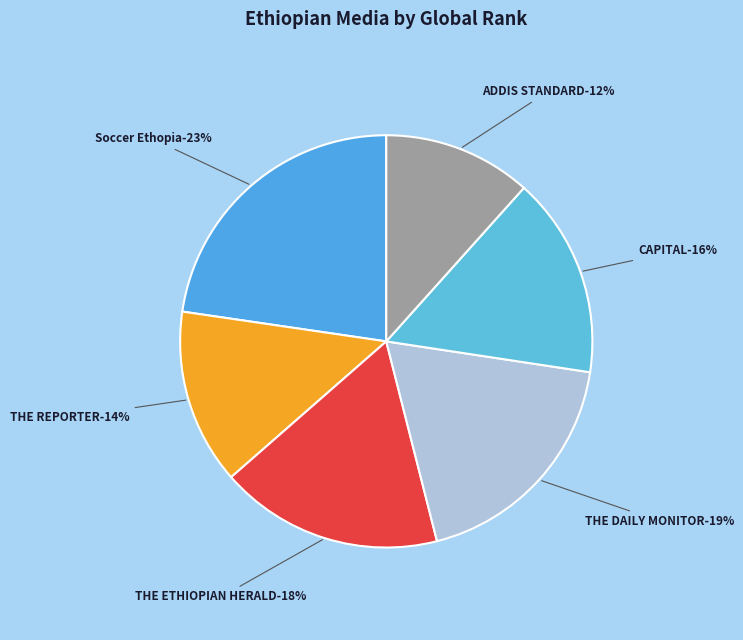

Rank the categories by value from highest to lowest.

Soccer Ethopia, THE DAILY MONITOR, THE ETHIOPIAN HERALD, CAPITAL, THE REPORTER, ADDIS STANDARD